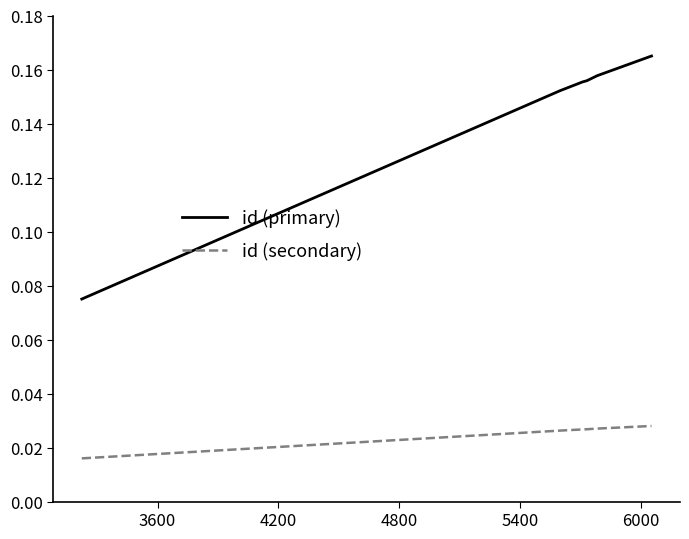

True or false: id (primary) and id (secondary) cross at least once.

False